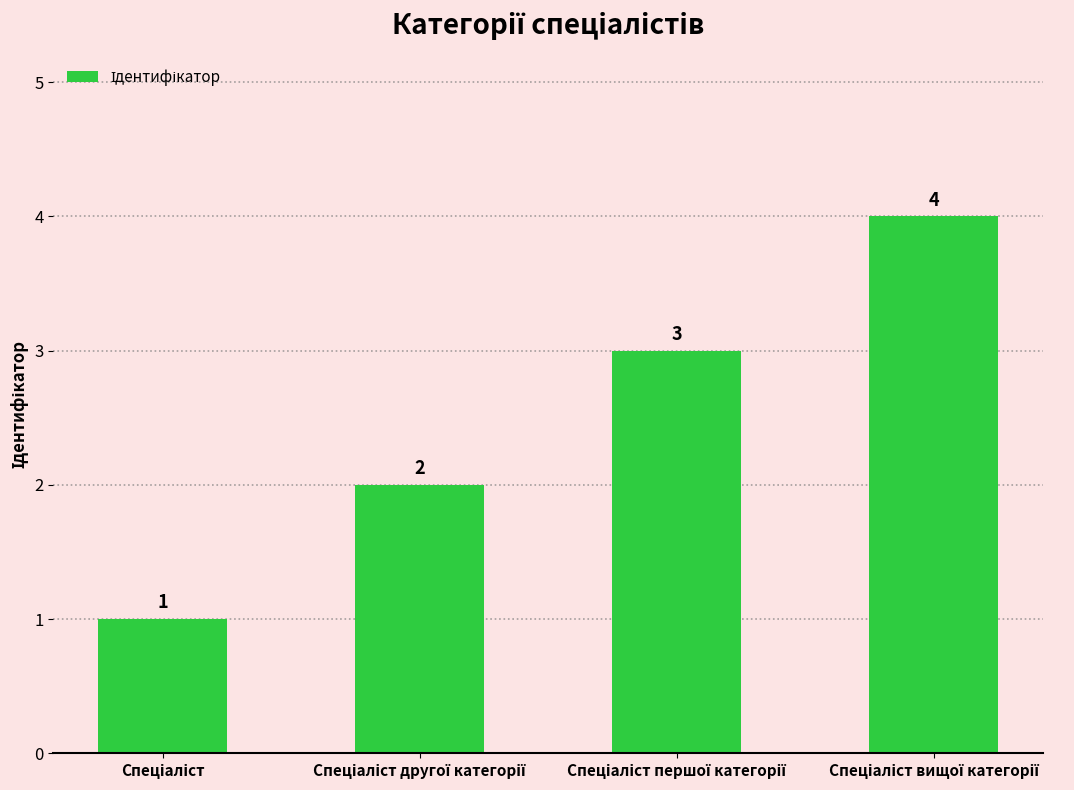

Count the values in the range 2 to 4.

3